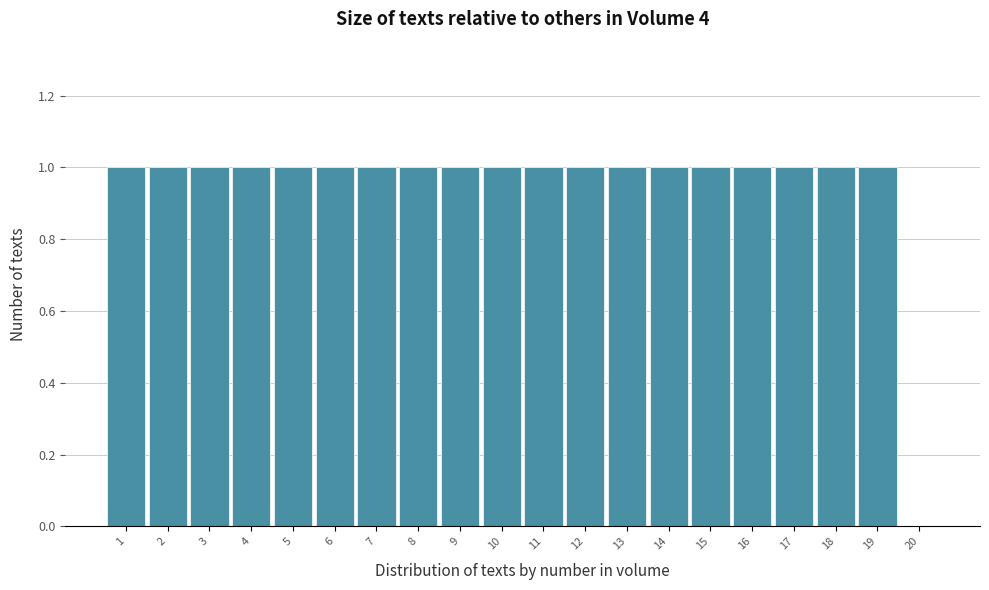

Reading left to right, list every bar in this chart as the range it spans on the x-axis followed by its height. The values are not printed on the chart, so give them approximately, as read against the axis.

0.5 to 1.5: 1
1.5 to 2.5: 1
2.5 to 3.5: 1
3.5 to 4.5: 1
4.5 to 5.5: 1
5.5 to 6.5: 1
6.5 to 7.5: 1
7.5 to 8.5: 1
8.5 to 9.5: 1
9.5 to 10.5: 1
10.5 to 11.5: 1
11.5 to 12.5: 1
12.5 to 13.5: 1
13.5 to 14.5: 1
14.5 to 15.5: 1
15.5 to 16.5: 1
16.5 to 17.5: 1
17.5 to 18.5: 1
18.5 to 19.5: 1
19.5 to 20.5: 0